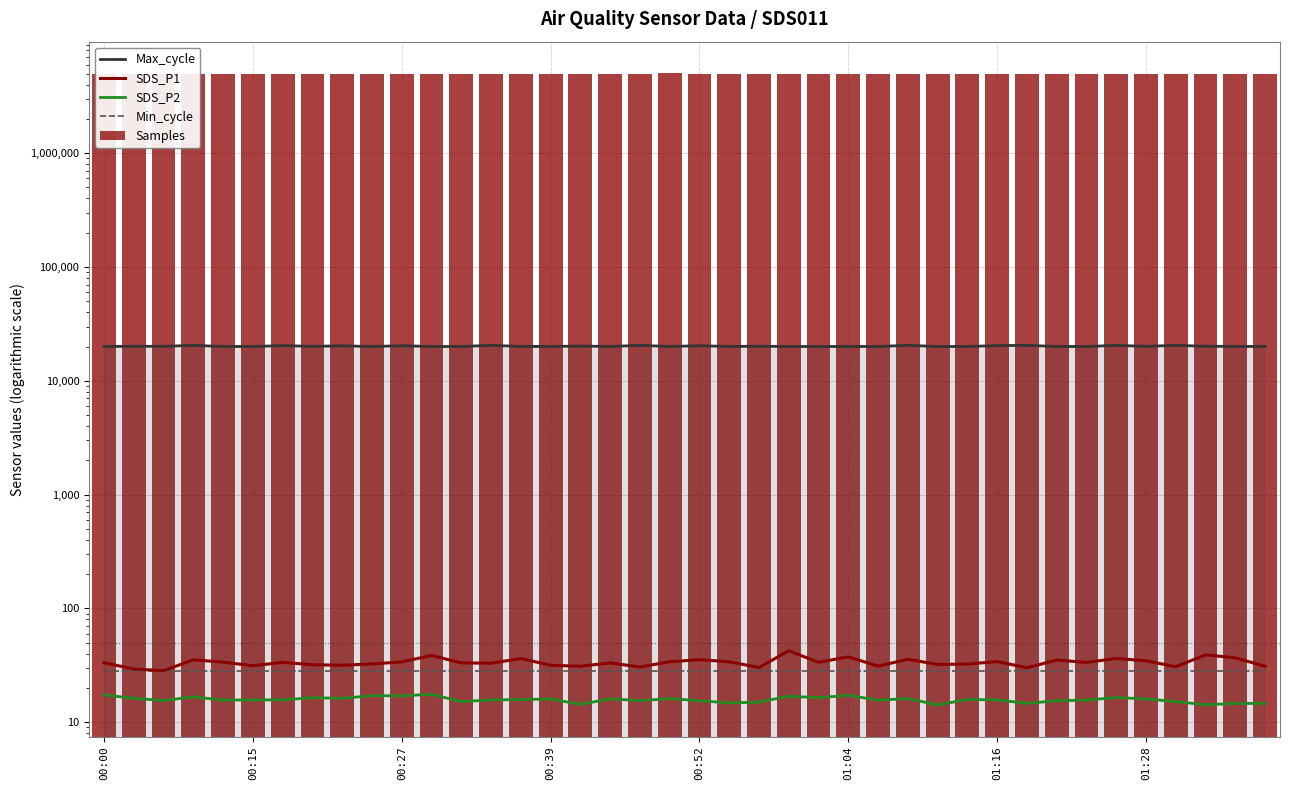

True or false: SDS_P1 has a value of 33.2 at 17.

True